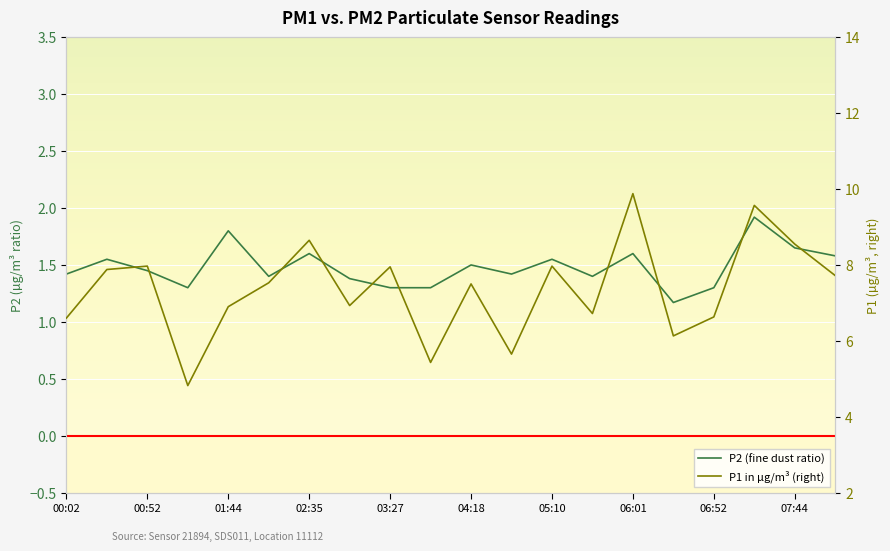

Count the number of categories in the chart.

20